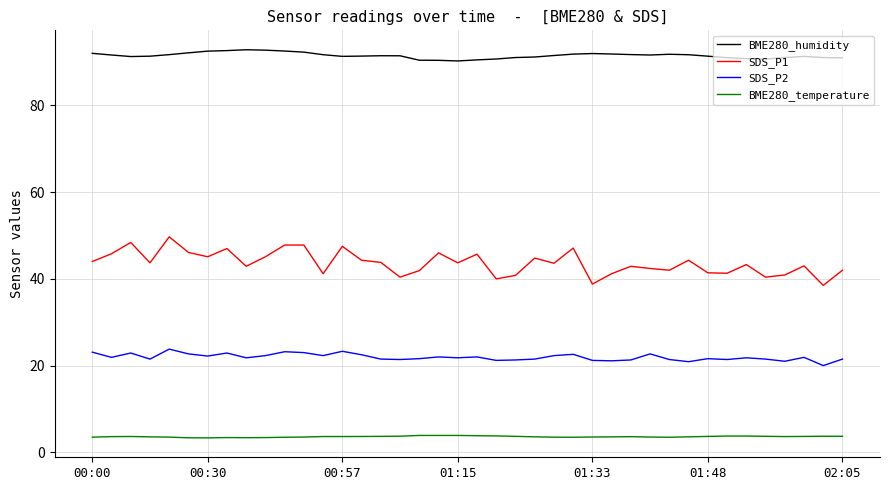

True or false: BME280_temperature and BME280_humidity intersect in this chart.

False